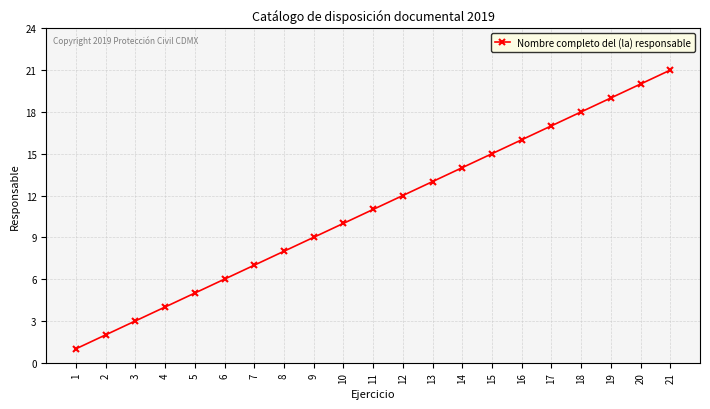

At which label is the value closest to 11?

11